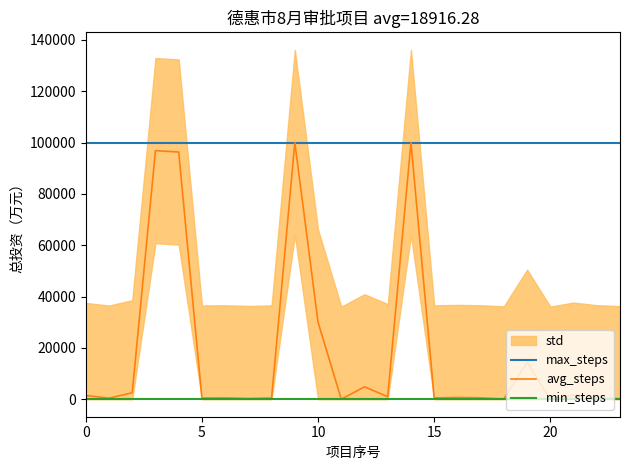

True or false: max_steps has more than 1 interior local peaks.

False